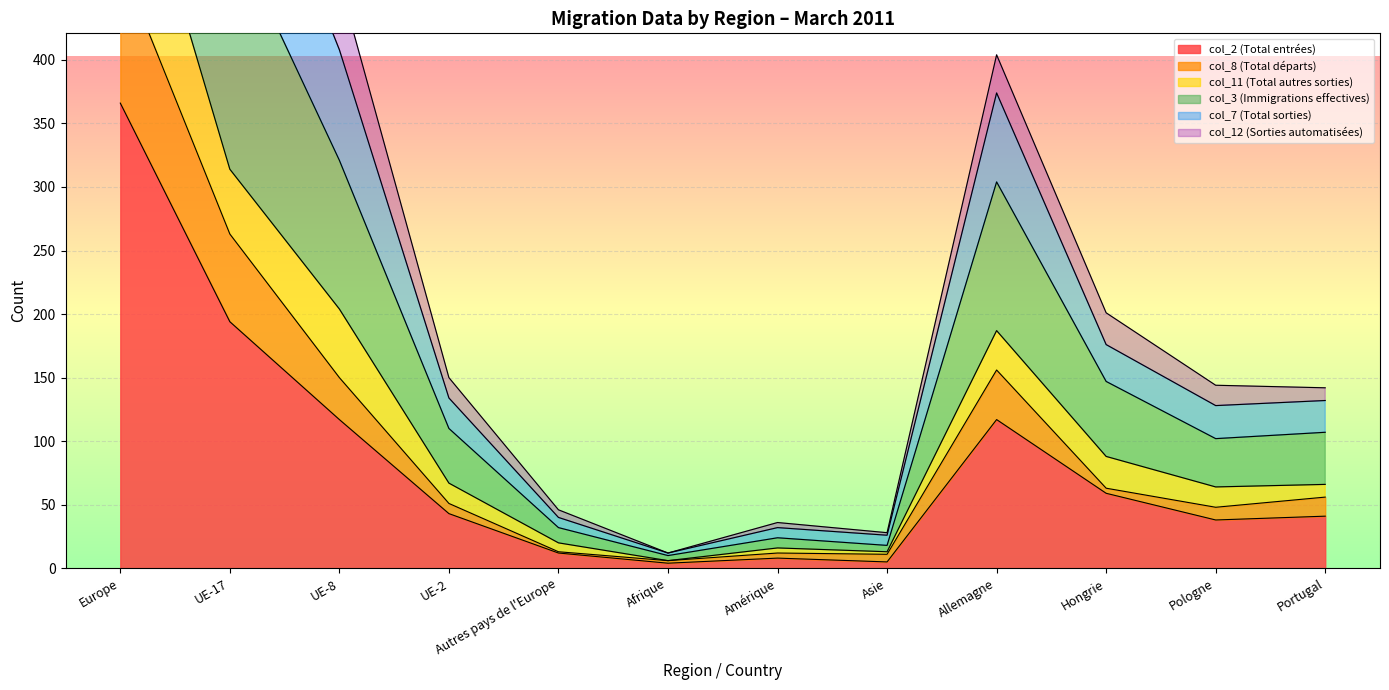

How many lines are shown in the chart?

6